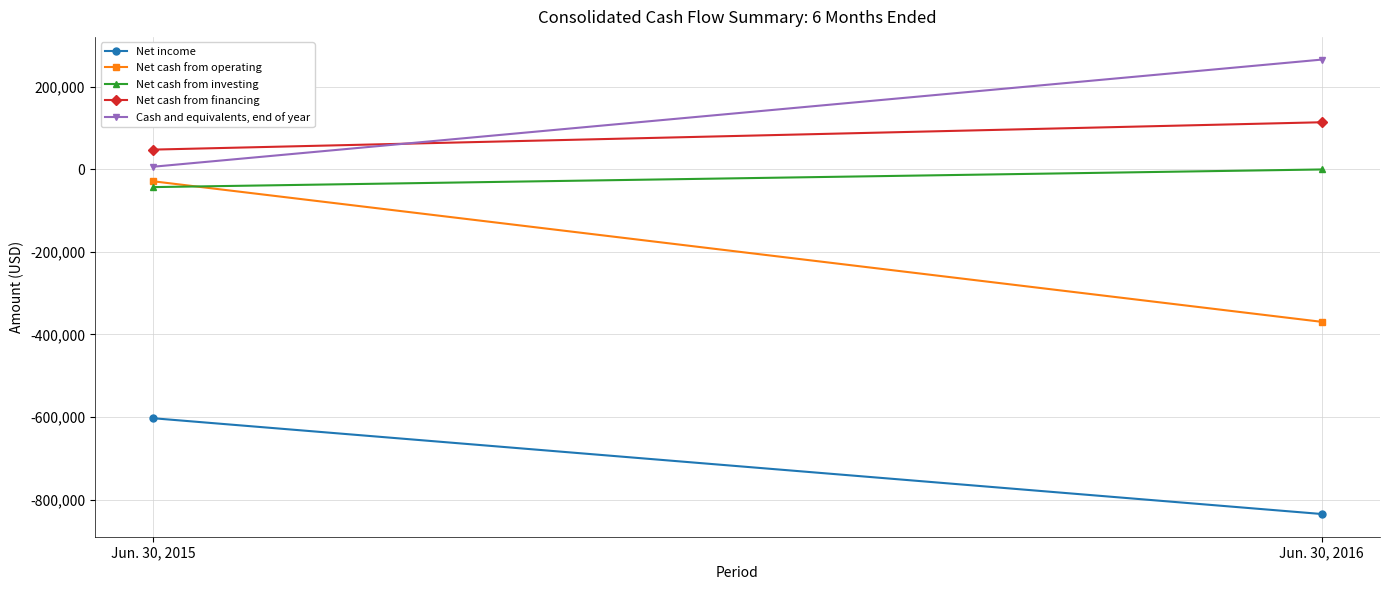

At which label does Net cash from investing reach its peak?

Jun. 30, 2016